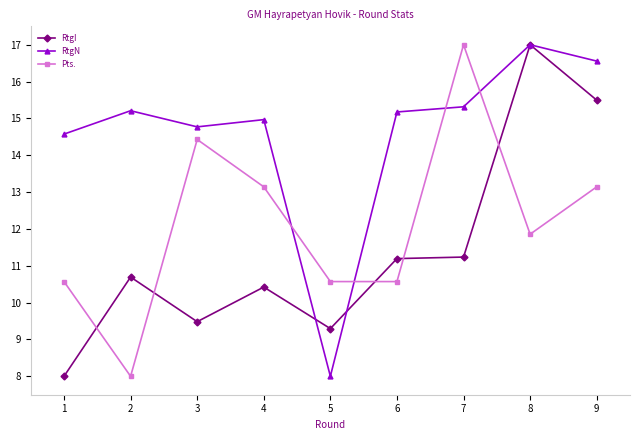

Between 4 and 7, which series saw the biggest shift?

Pts.